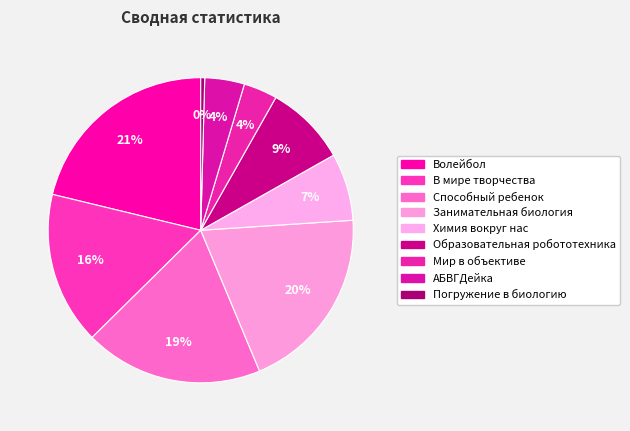

What is the smallest slice in the pie chart?

Погружение в биологию